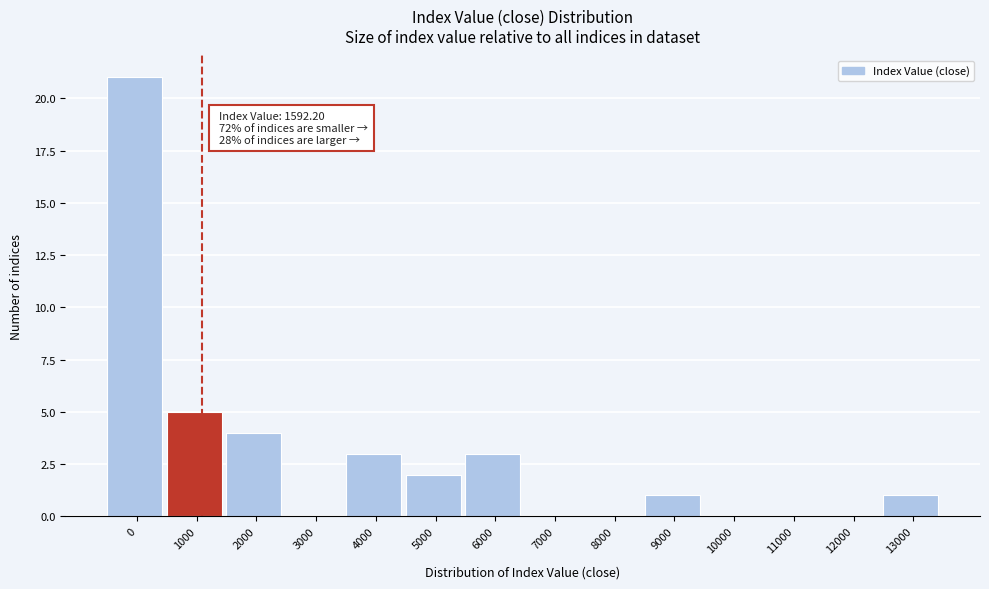

Reading left to right, transcribe all the data shown in this chart.

0=21	1000=5	2000=4	3000=0	4000=3	5000=2	6000=3	7000=0	8000=0	9000=1	10000=0	11000=0	12000=0	13000=1